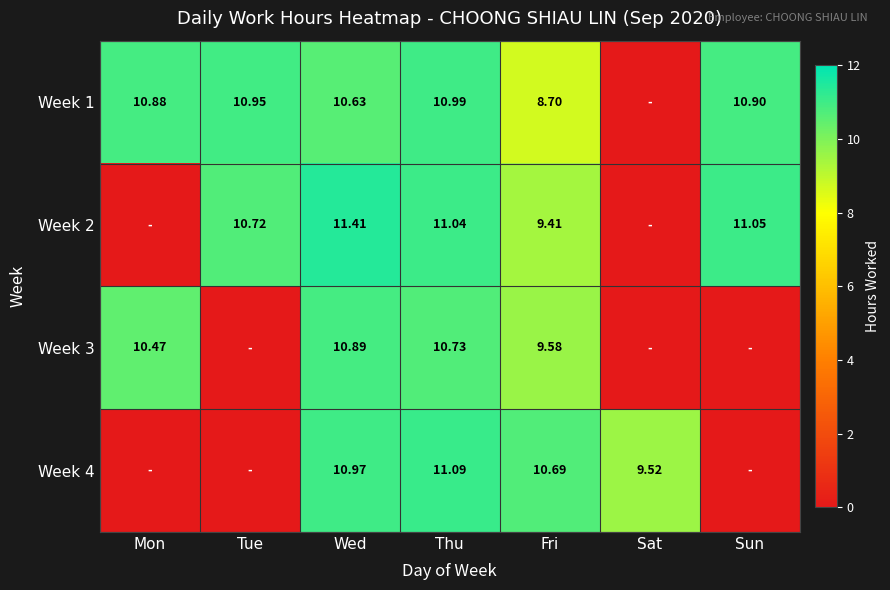

The value of Week 2 at Sun is 11.1. True or false?

True